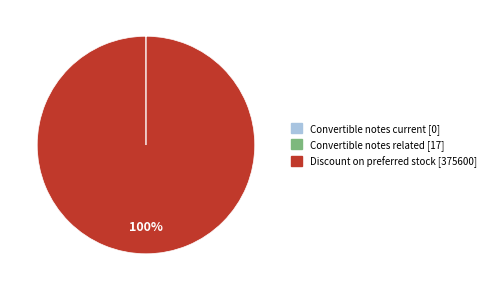

To the nearest percent, what is the difference between the largest and smallest slice percentages?

100%